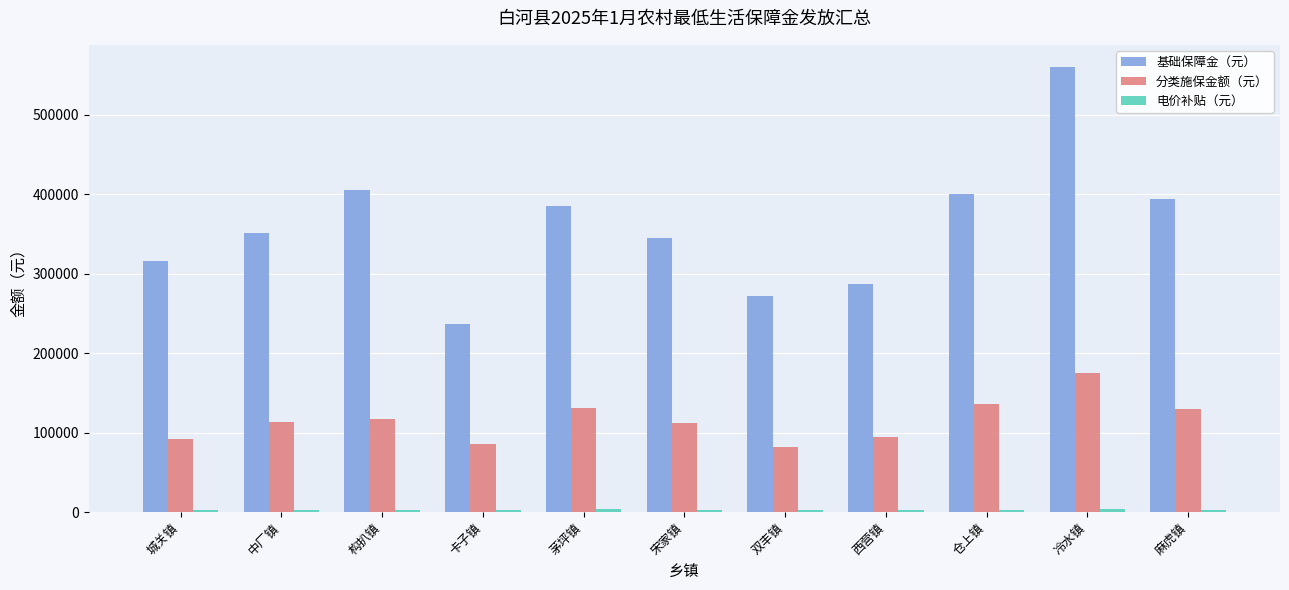

What is the value of the 分类施保金额（元） bar at the 6th from the left?

111464